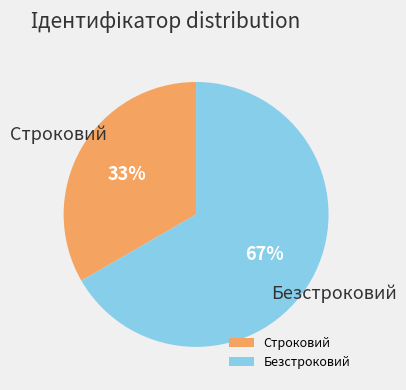

The Безстроковий slice represents 67% of the pie. True or false?

True